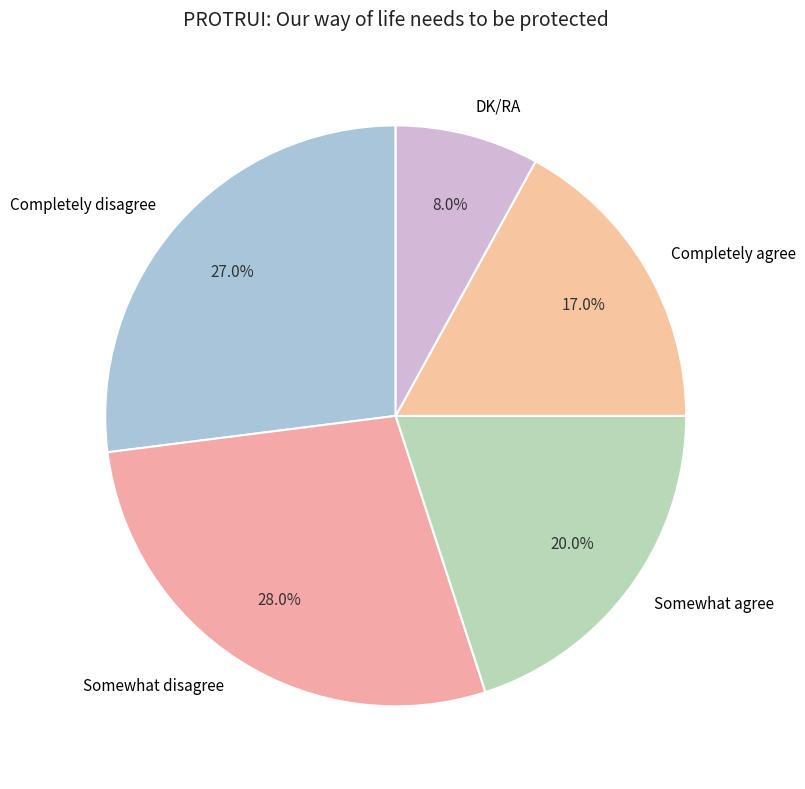

Does DK/RA account for over 50% of the chart?

No